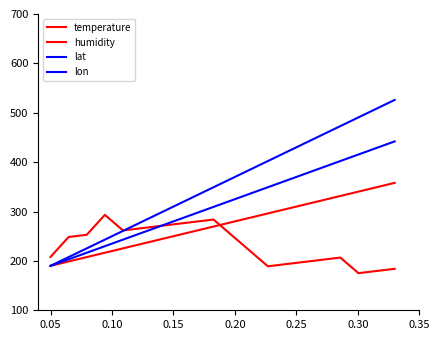

Is this an area chart (filled region under the line)?

No